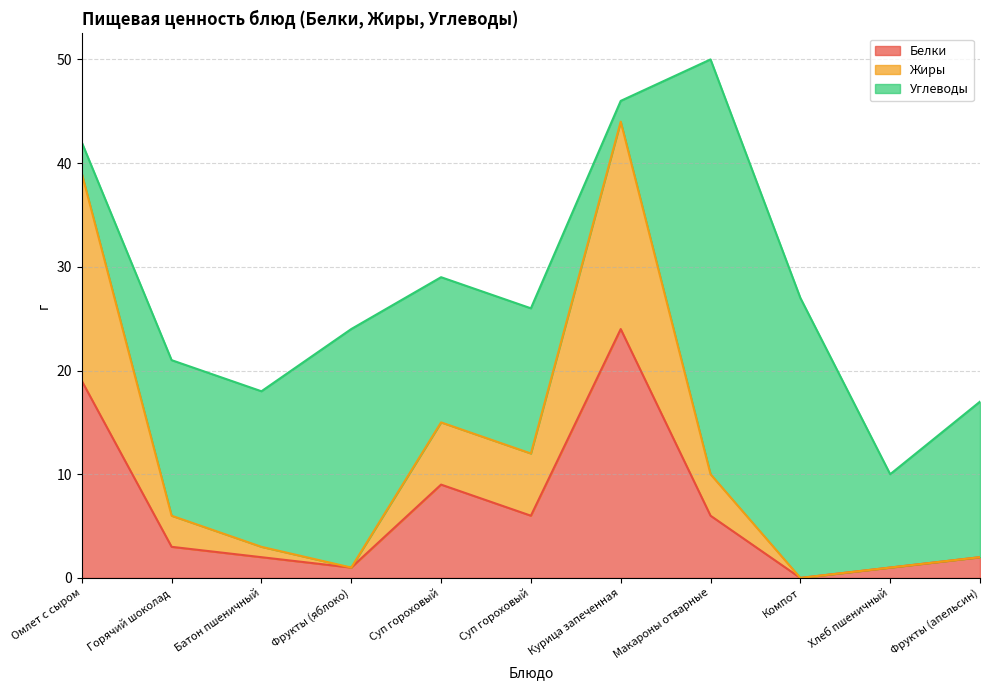

At which label does Жиры reach its peak?

Курица запеченная